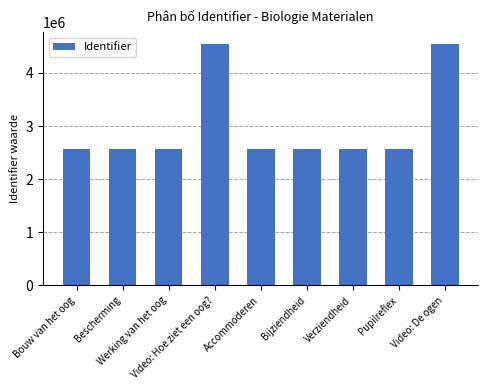

What is the value of the 2nd bar from the left?

2568621